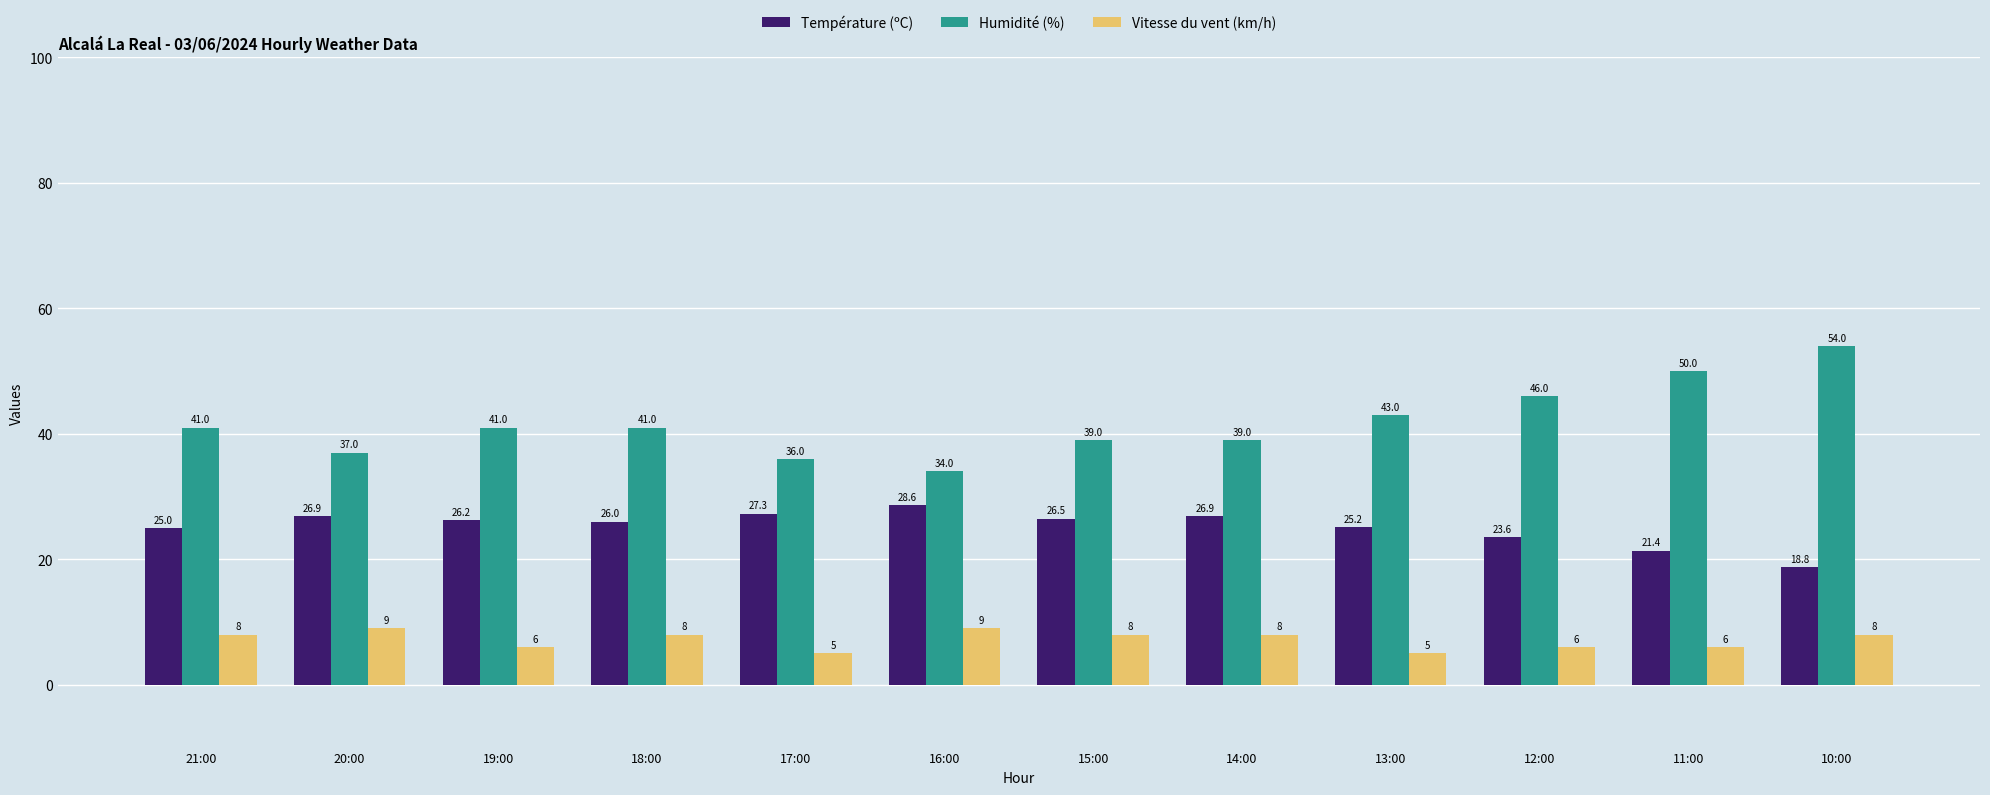

What is the value of the Humidité (%) bar at the 4th from the left?

41.0